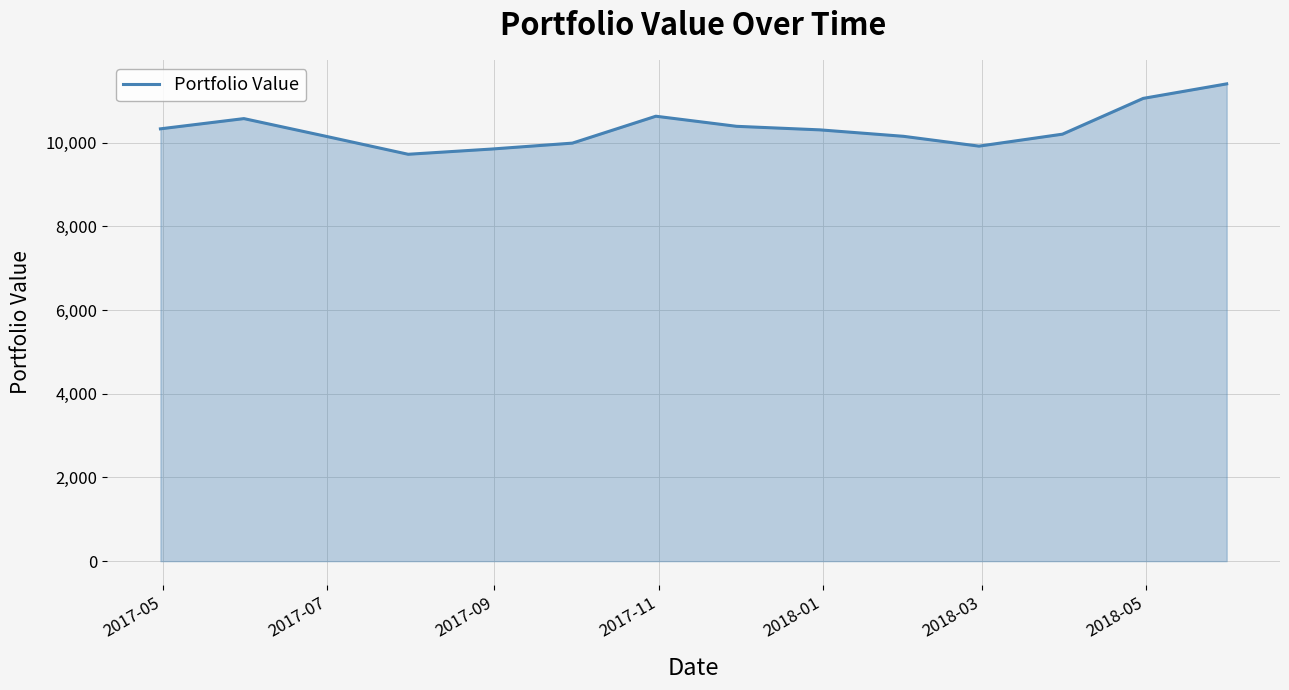

What is the difference between the maximum and minimum values?

1681.9